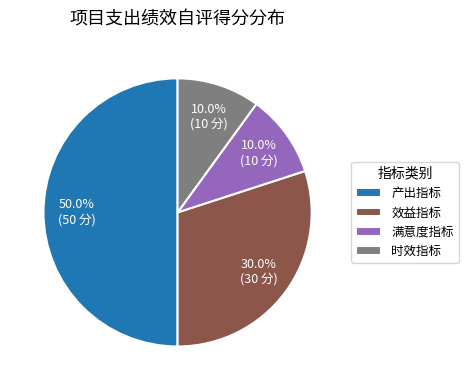

What is the total percentage of 效益指标 and 时效指标?

40.0%